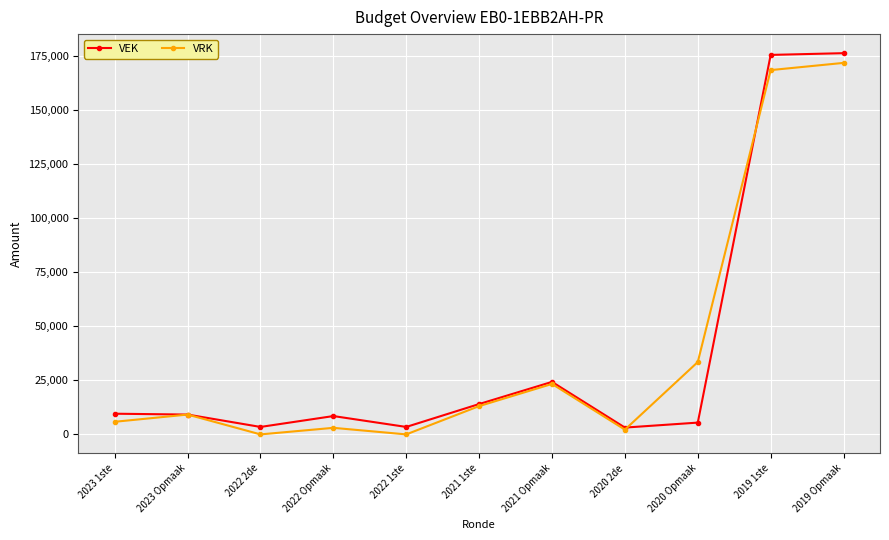

What position from the right is 2019 1ste?

2